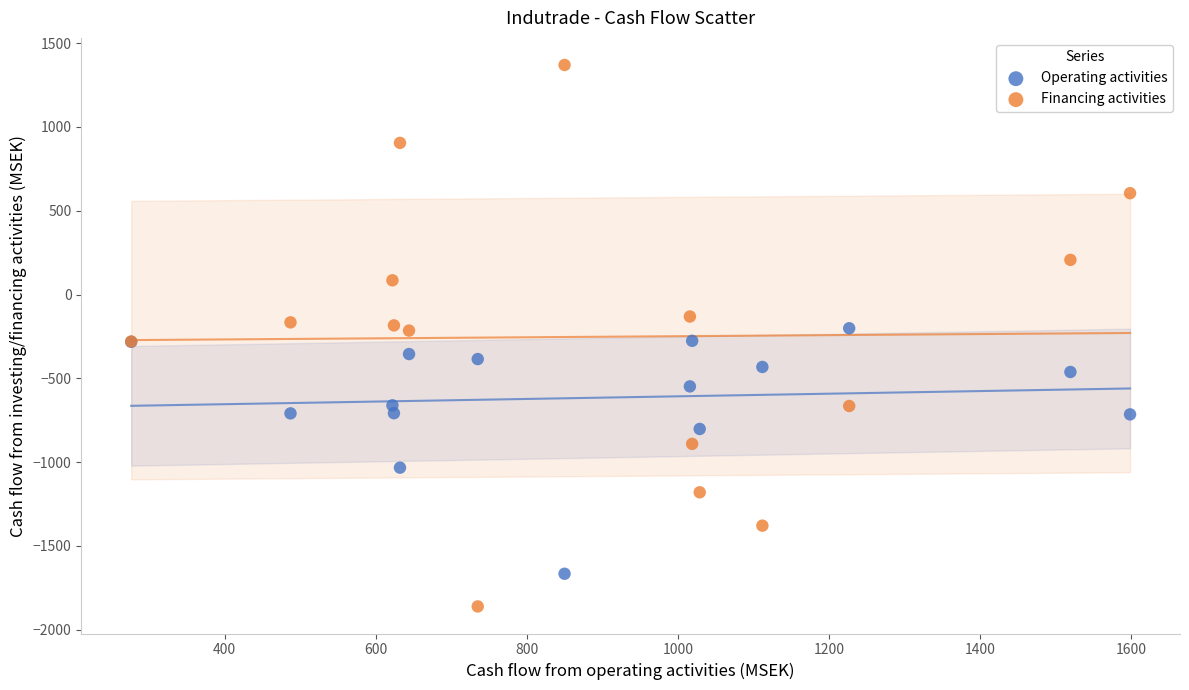

Which series has the largest Y range (max minus min)?

Financing activities